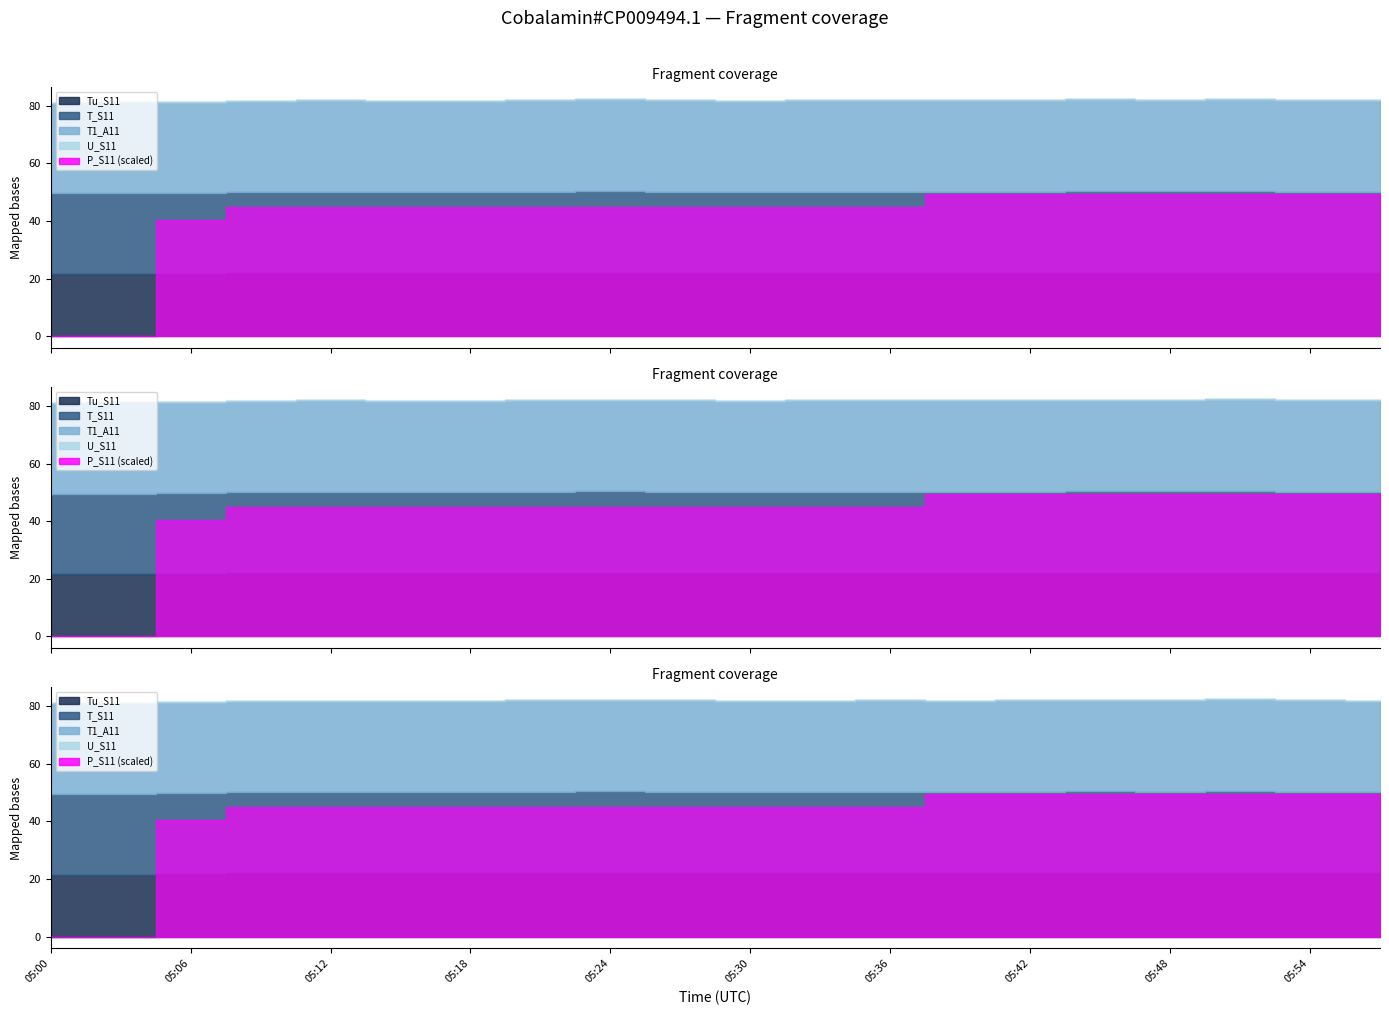

True or false: T_S11 has a value of 28.1 at 05:09.

True